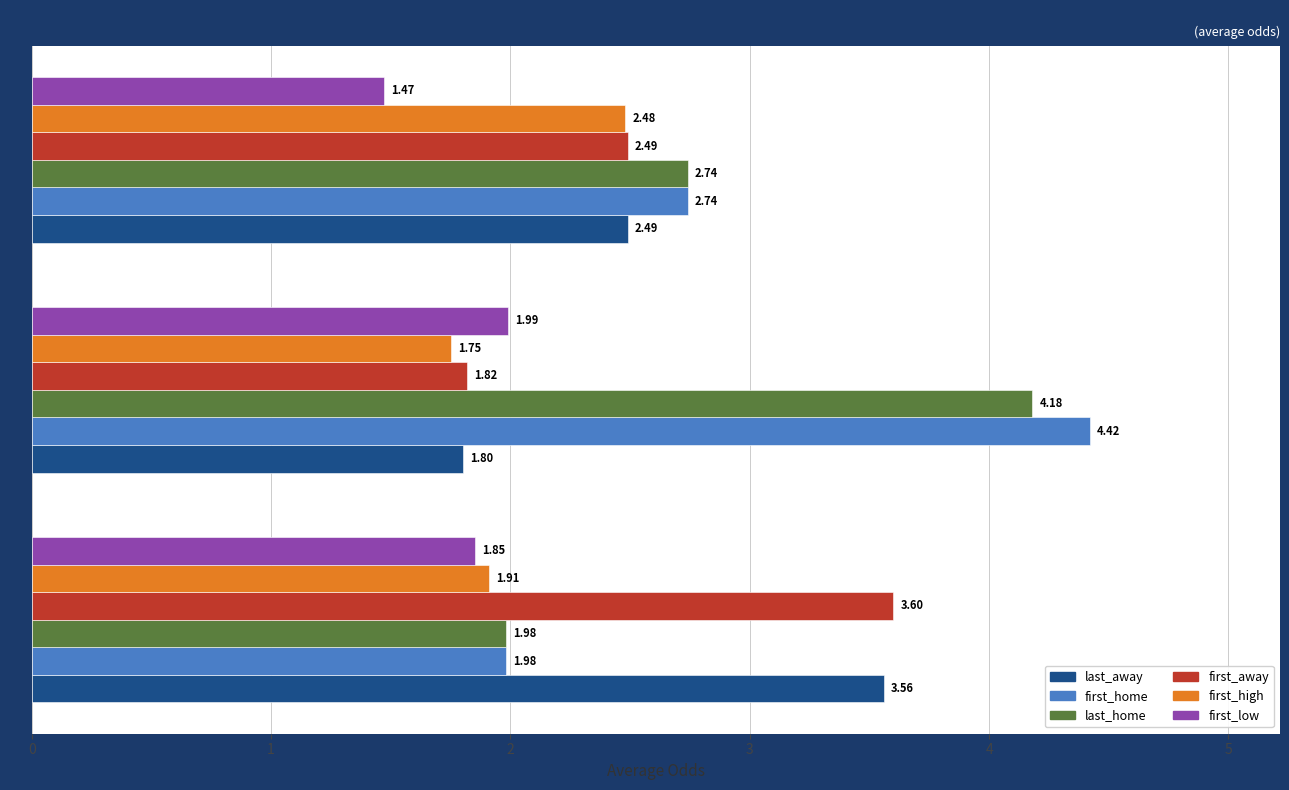

Where is first_away nearest to the value 2?

A